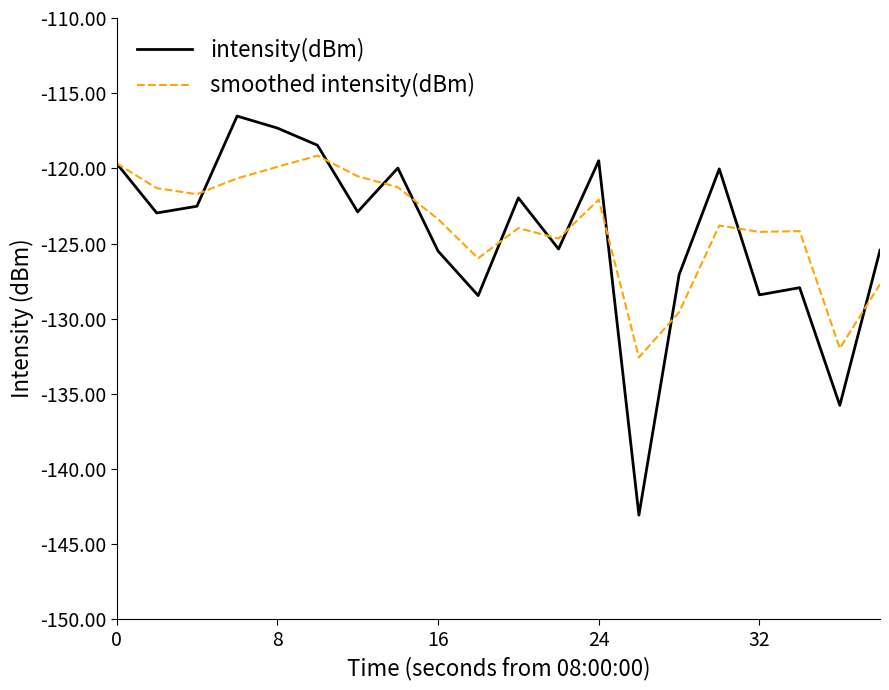

Rank the series by their maximum value, from highest to lowest.

intensity(dBm), smoothed intensity(dBm)